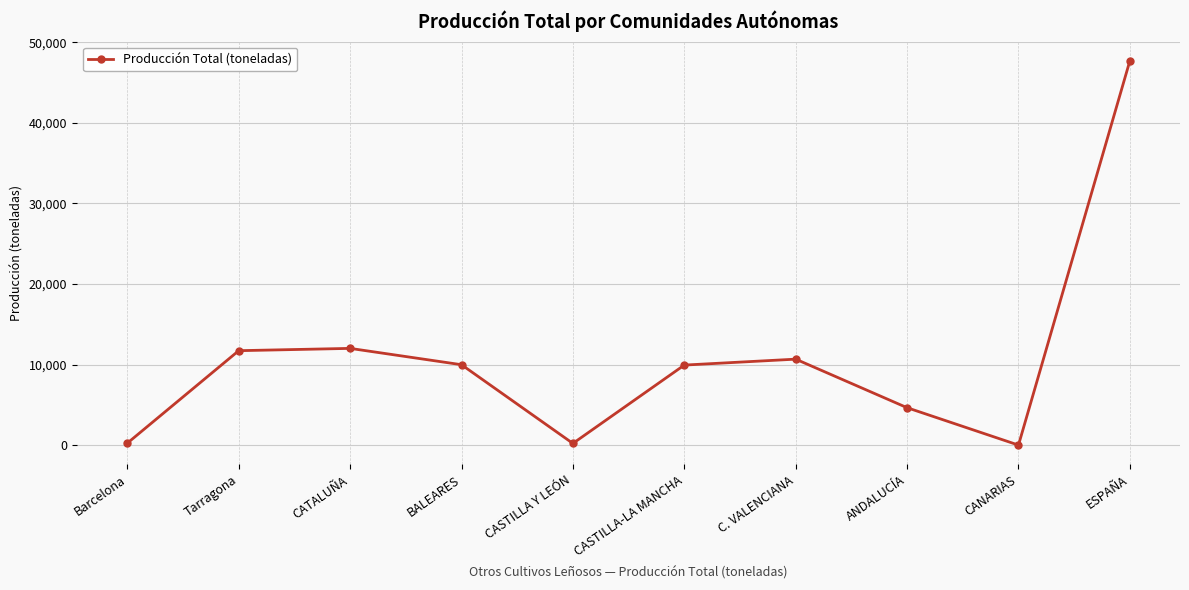

True or false: the data shows 45 at CANARIAS.

True